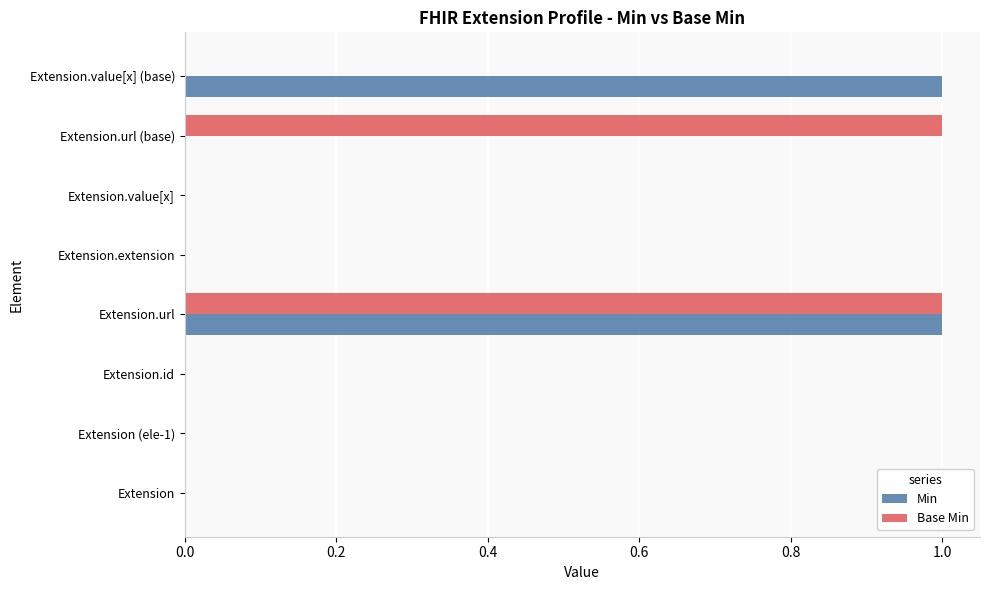

What is the maximum value for Base Min?

1